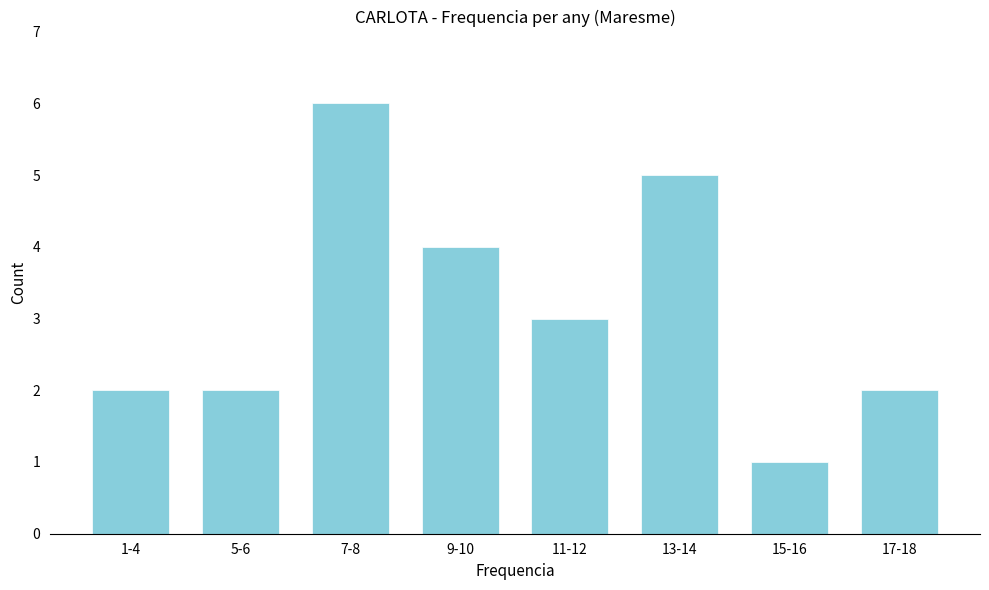

Reading right to left, list all the values displayed in this chart.

2	1	5	3	4	6	2	2